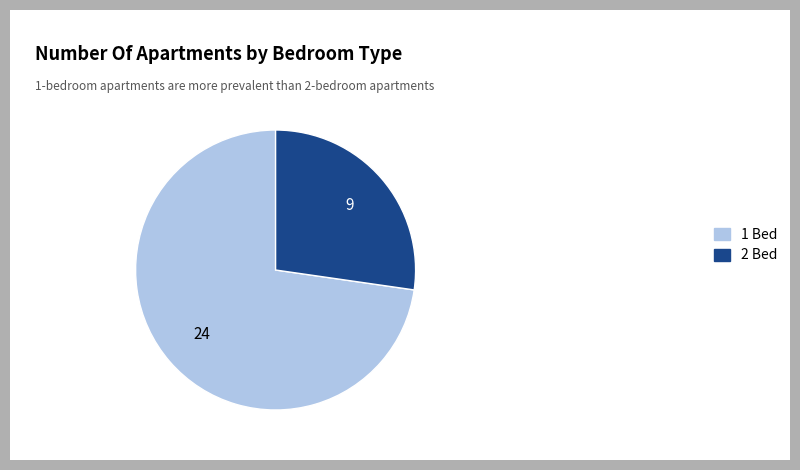

What is the ratio of the value at 1 Bed to the value at 2 Bed?

2.7